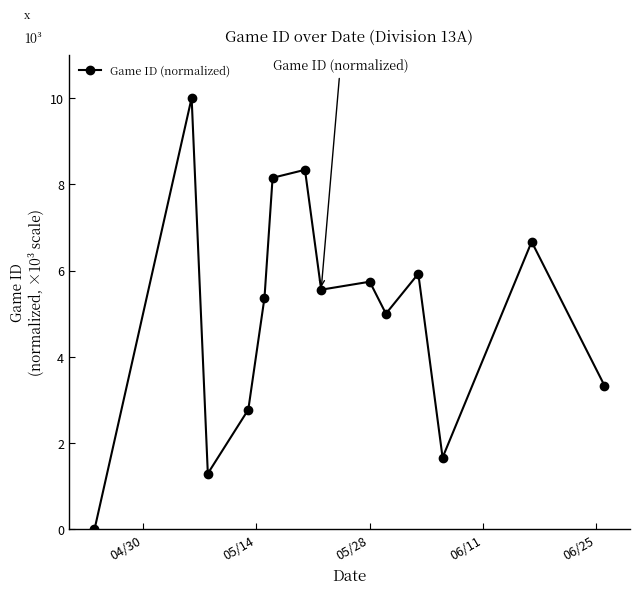

True or false: there are more than 1 points higher than both neighbors.

True